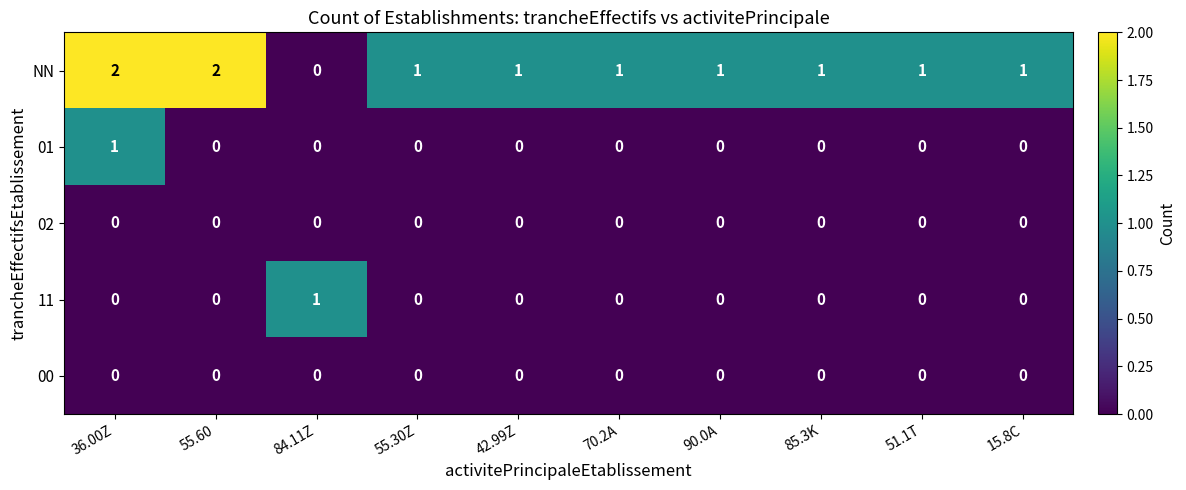

At which label does 11 reach its peak?

84.11Z